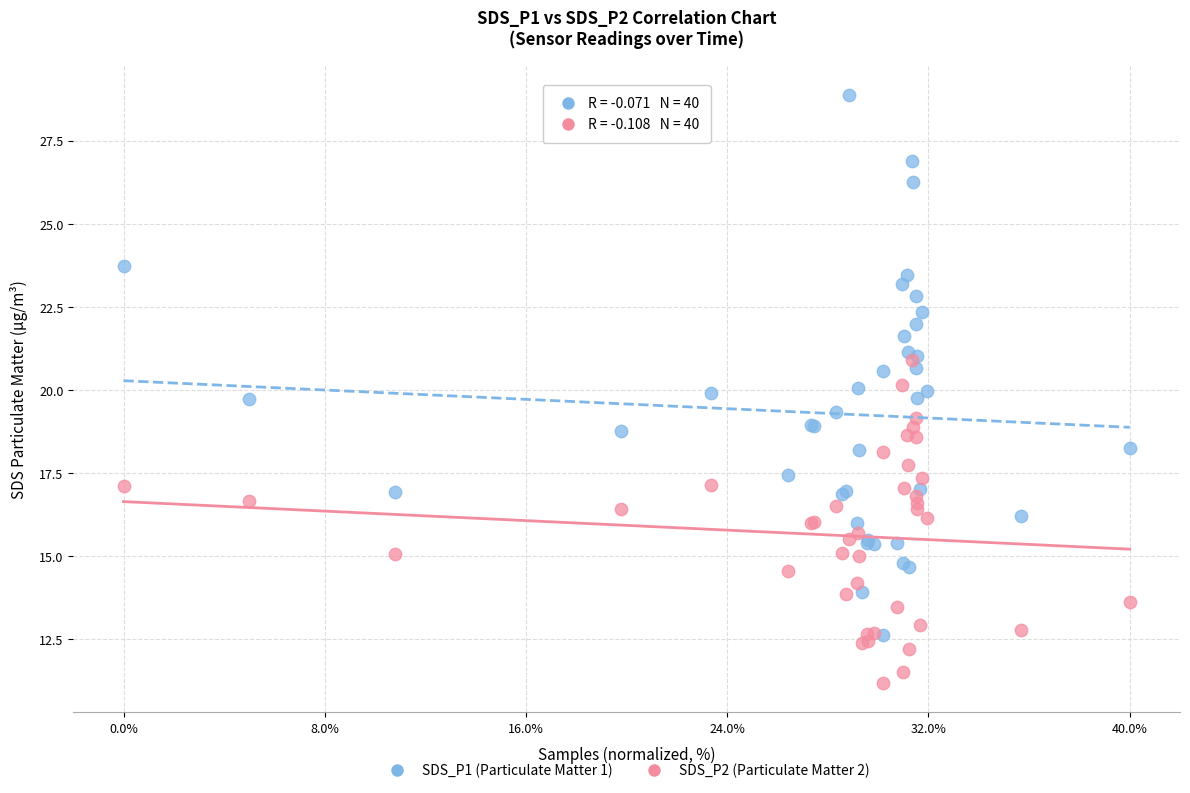

What are all the series names shown in the legend?

SDS_P1 (Particulate Matter 1), SDS_P2 (Particulate Matter 2)